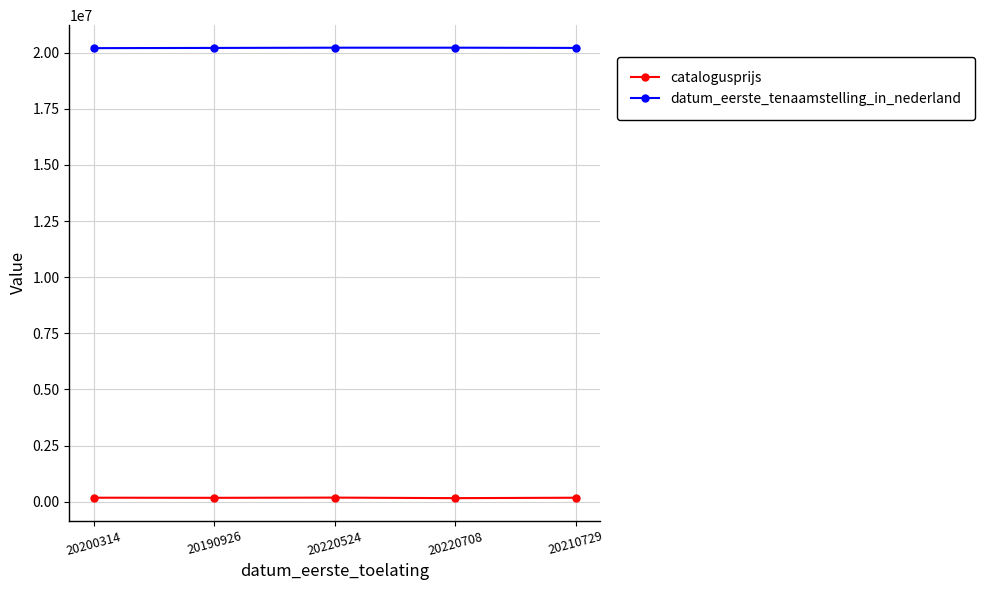

True or false: datum_eerste_tenaamstelling_in_nederland and catalogusprijs cross at least once.

False